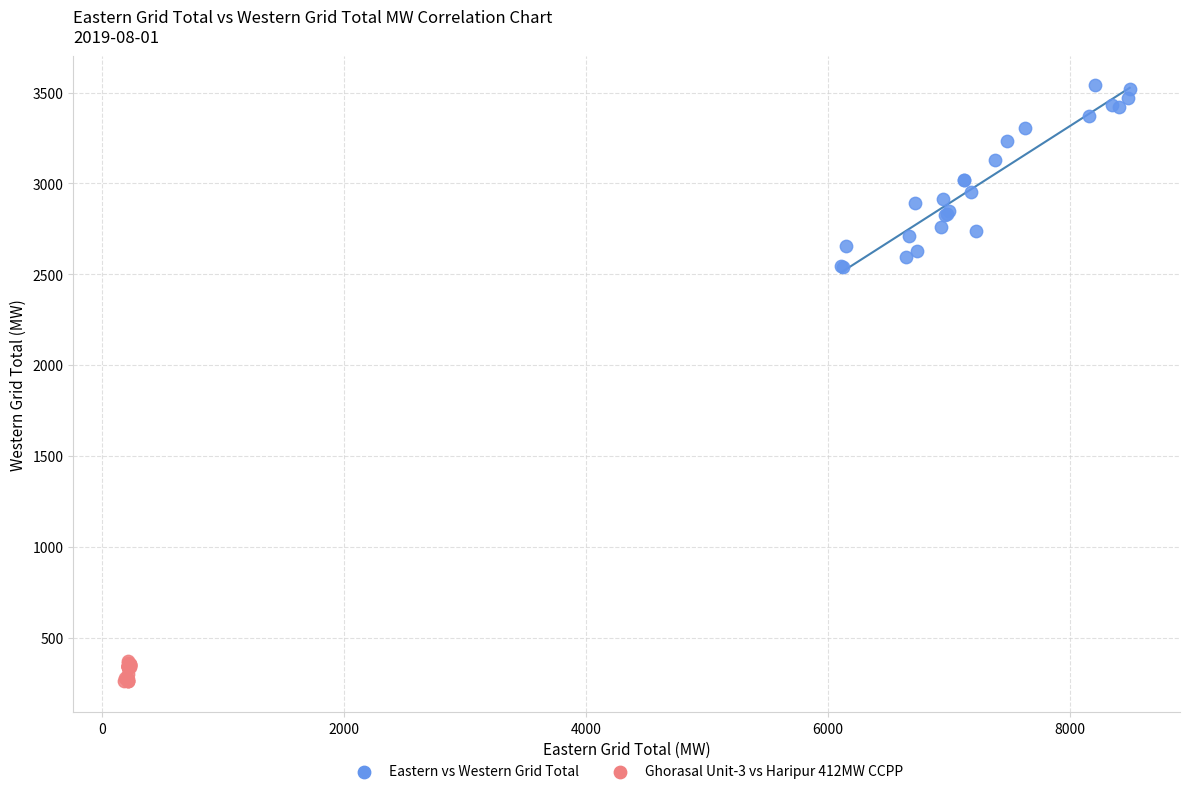

Which series reaches the minimum Y coordinate?

Ghorasal Unit-3 vs Haripur 412MW CCPP